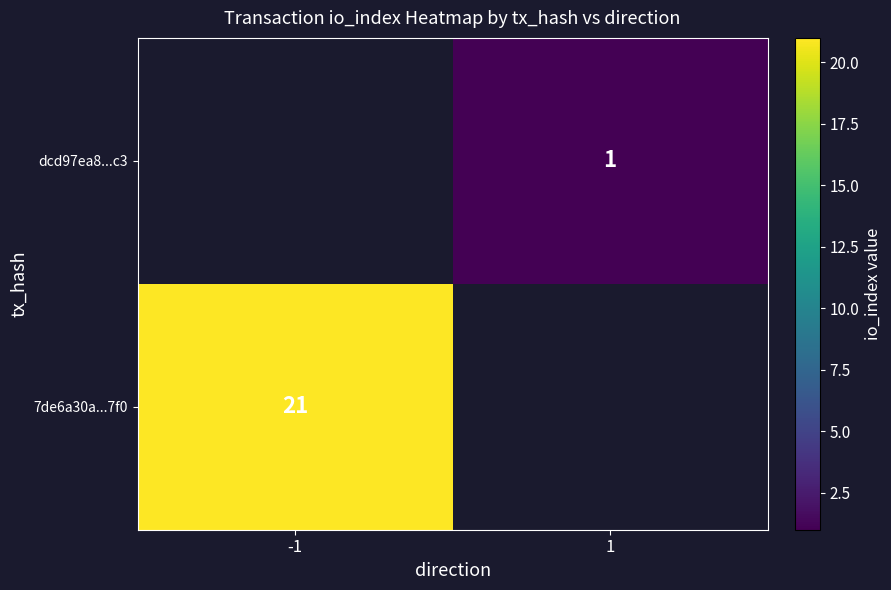

The value of dcd97ea8...c3 at 1 is 1.6. True or false?

False